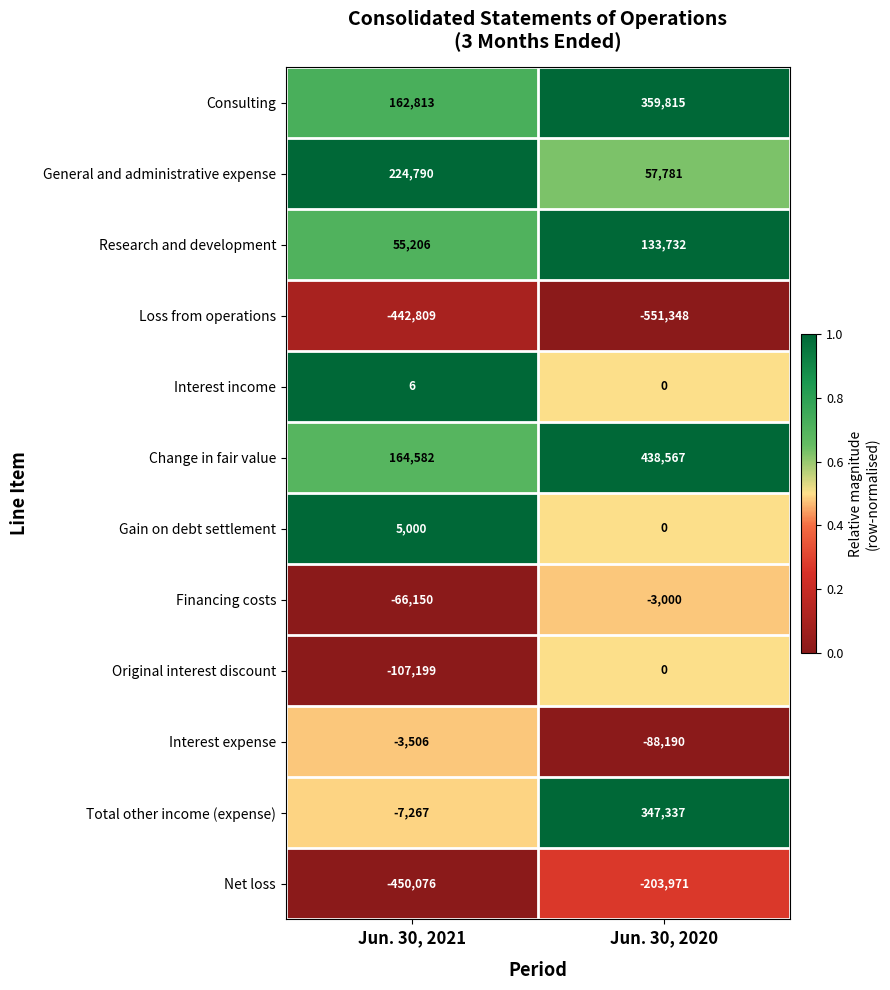

Reading left to right, what are all the values shown in this chart?

Consulting: Jun. 30, 2021=162813	Jun. 30, 2020=359815
General and administrative expense: Jun. 30, 2021=224790	Jun. 30, 2020=57781
Research and development: Jun. 30, 2021=55206	Jun. 30, 2020=133732
Loss from operations: Jun. 30, 2021=-442809	Jun. 30, 2020=-551348
Interest income: Jun. 30, 2021=6	Jun. 30, 2020=0
Change in fair value: Jun. 30, 2021=164582	Jun. 30, 2020=438567
Gain on debt settlement: Jun. 30, 2021=5000	Jun. 30, 2020=0
Financing costs: Jun. 30, 2021=-66150	Jun. 30, 2020=-3000
Original interest discount: Jun. 30, 2021=-107199	Jun. 30, 2020=0
Interest expense: Jun. 30, 2021=-3506	Jun. 30, 2020=-88190
Total other income (expense): Jun. 30, 2021=-7267	Jun. 30, 2020=347337
Net loss: Jun. 30, 2021=-450076	Jun. 30, 2020=-203971